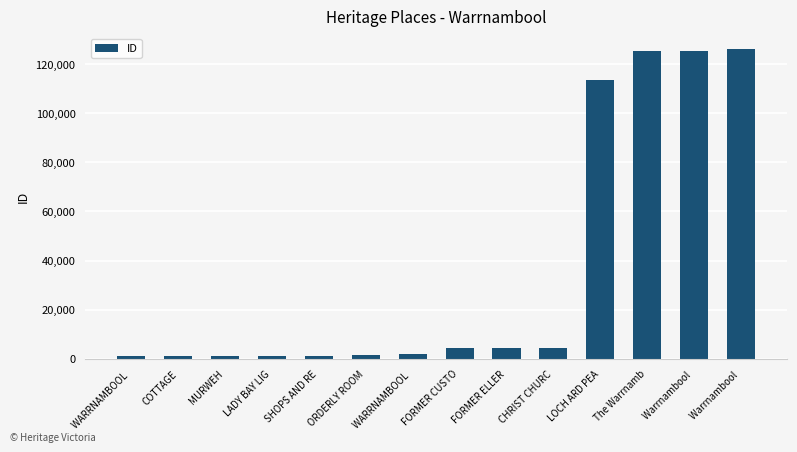

What is the change in value from FORMER CUSTO to FORMER ELLER?

+93